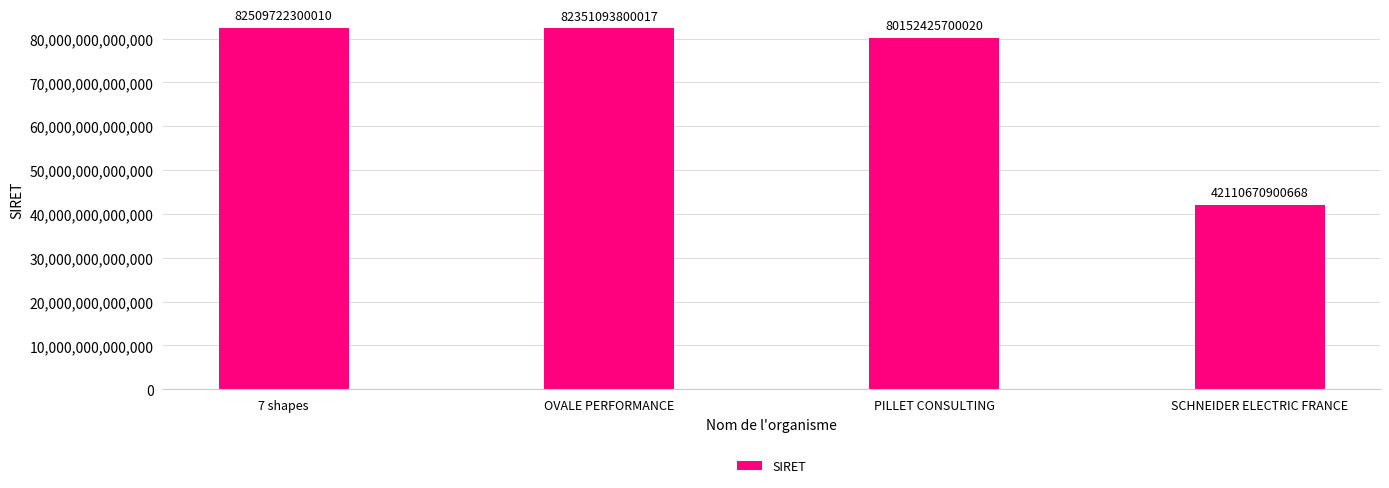

Read the value at 7 shapes, to the nearest 50.

82509722300000